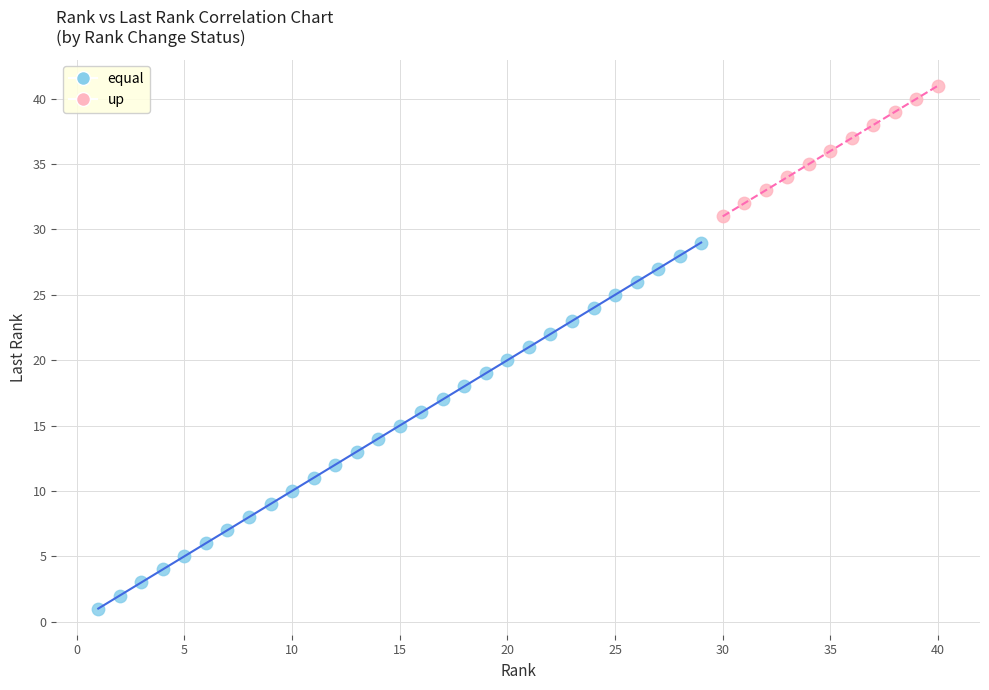

Which series reaches the maximum Y coordinate?

up